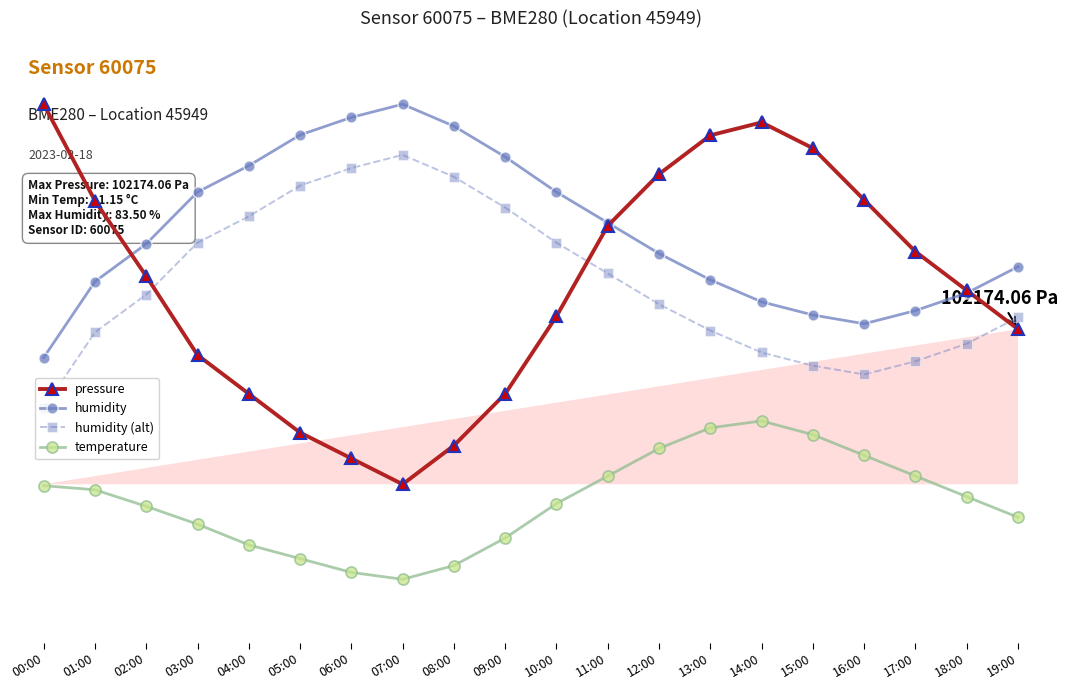

List the series in order of their peak value, highest first.

pressure, humidity, humidity (alt), temperature